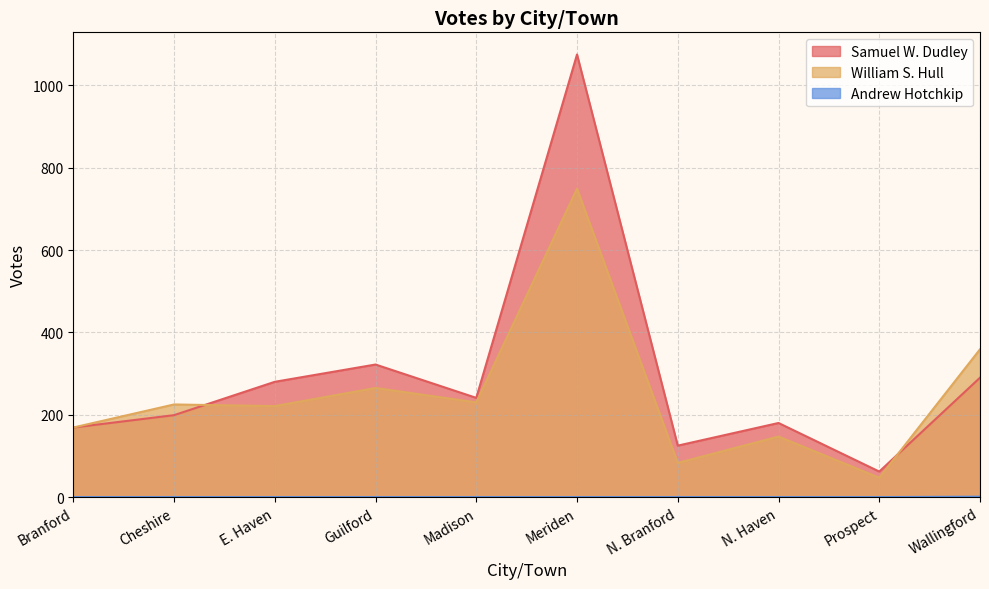

What is the greatest value displayed?

1075